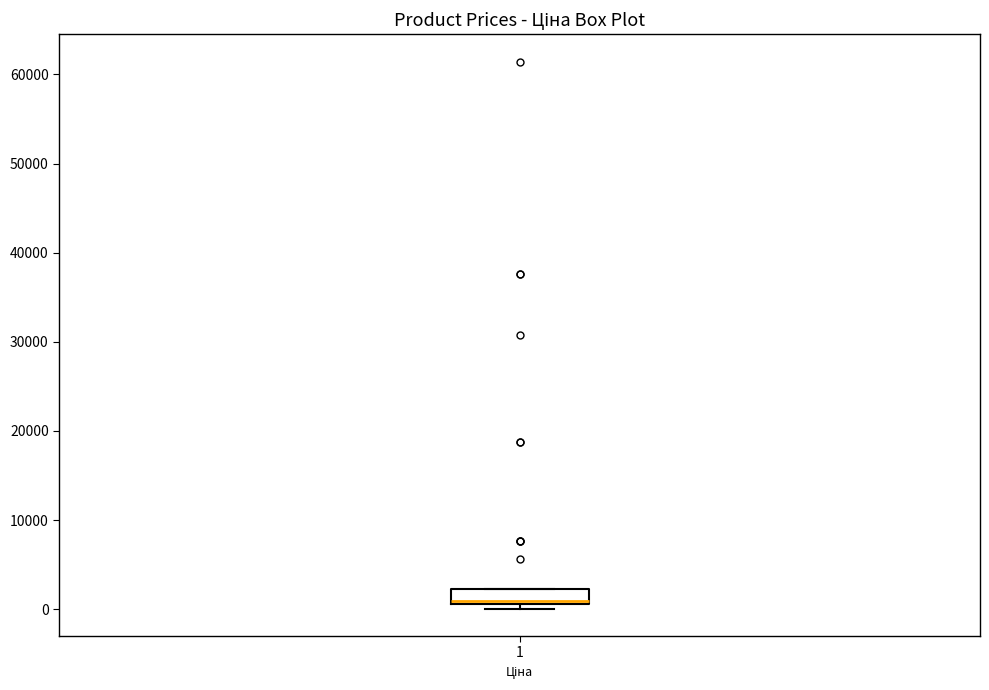

Where is the upper edge of the box at x = 1 on the y-axis? The values are not printed on the chart, so give them approximately, as read against the axis.

2000